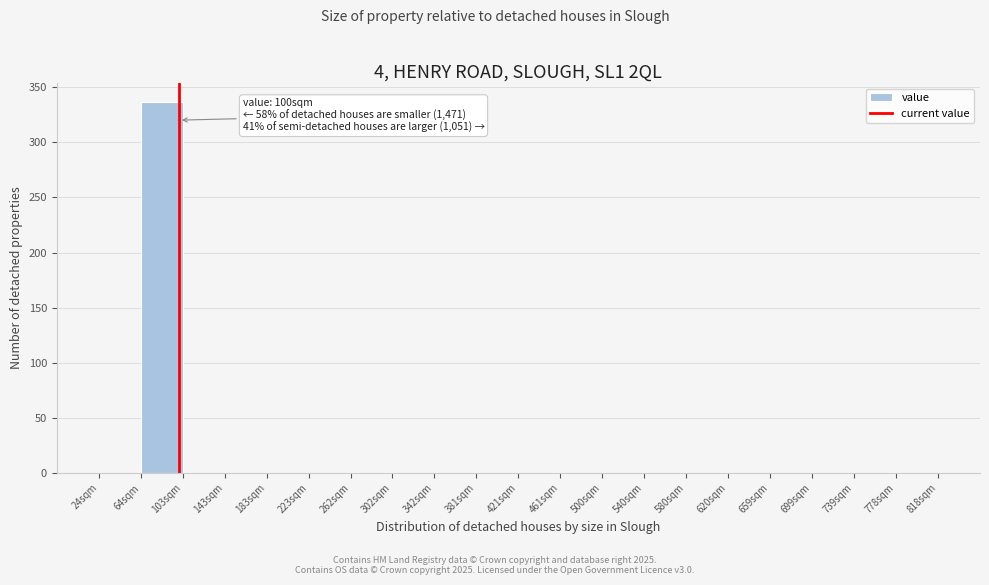

Over which range of the x-axis is the bar tallest?

65 to 105